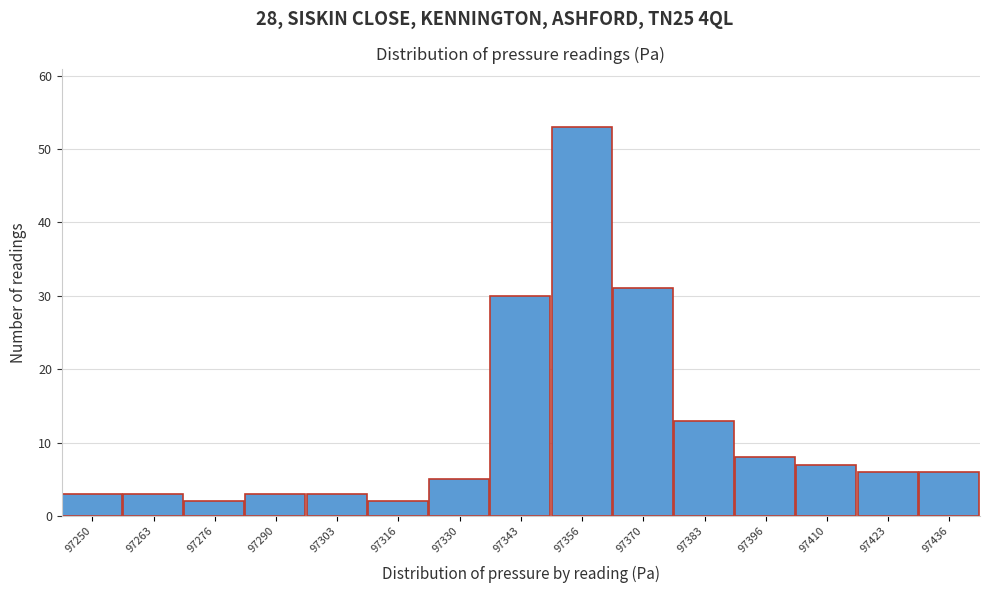

Reading left to right, list all the values displayed in this chart.

97250=3	97263=3	97276=2	97290=3	97303=3	97316=2	97330=5	97343=30	97356=53	97370=31	97383=13	97396=8	97410=7	97423=6	97436=6